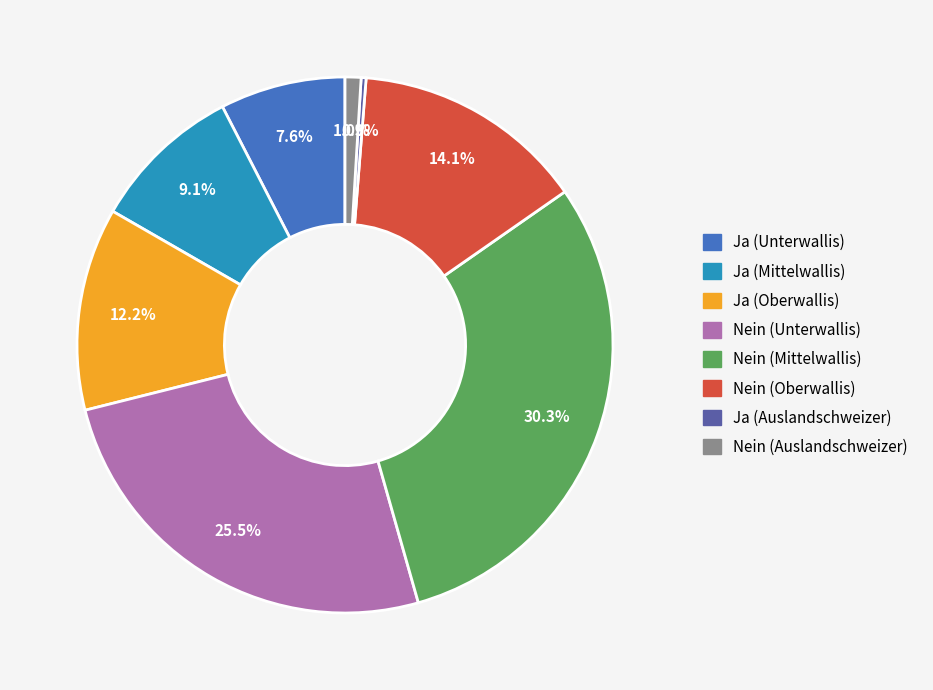

To the nearest percent, what portion does Nein (Mittelwallis) represent?

30%